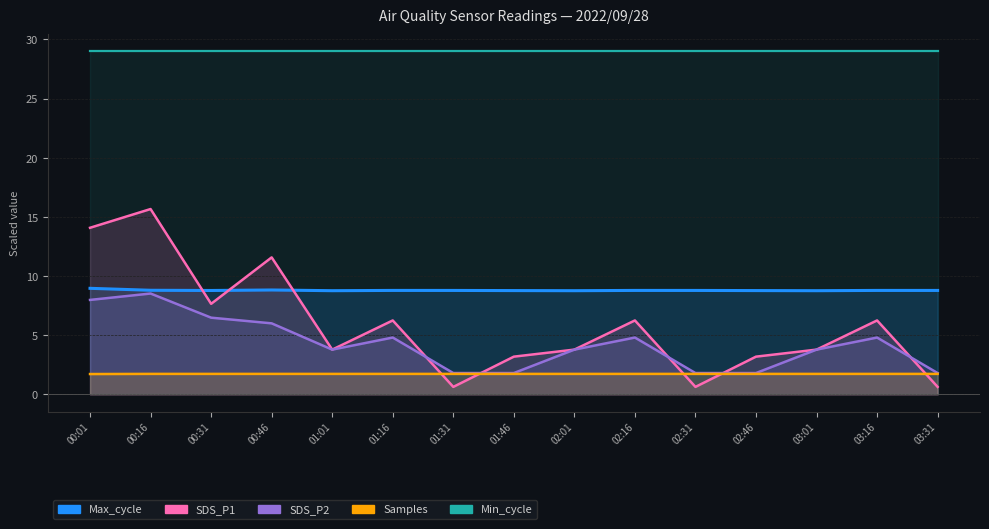

At which category does Samples_norm reach its first local peak?

00:31